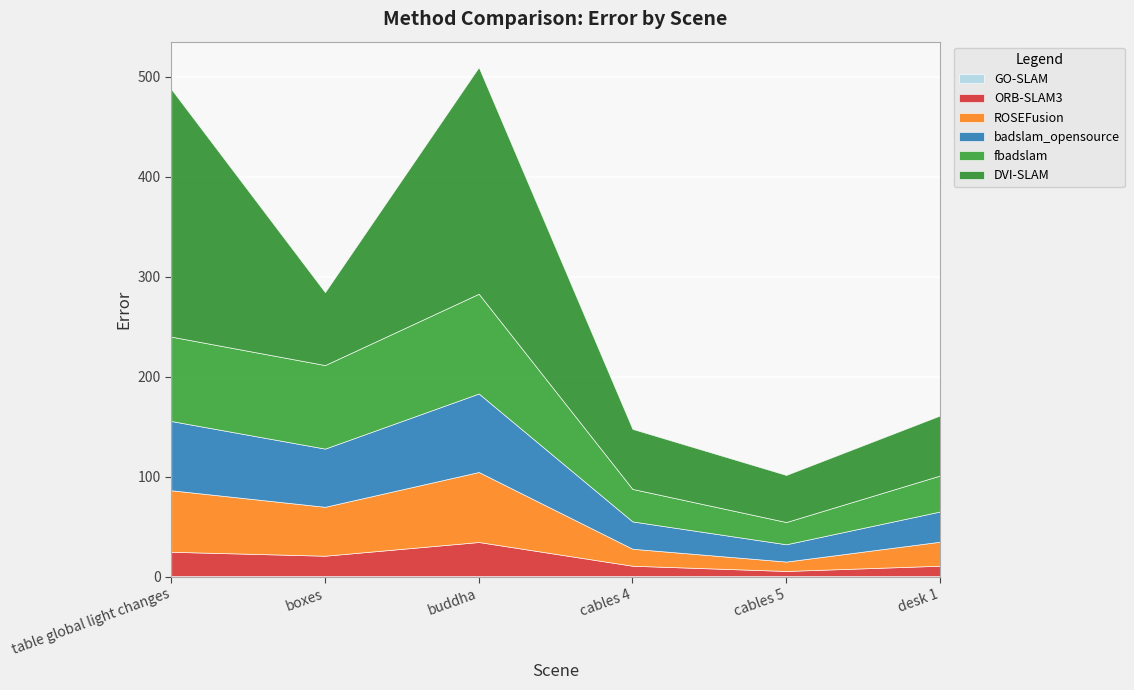

Which has a higher value, buddha or cables 5?

buddha